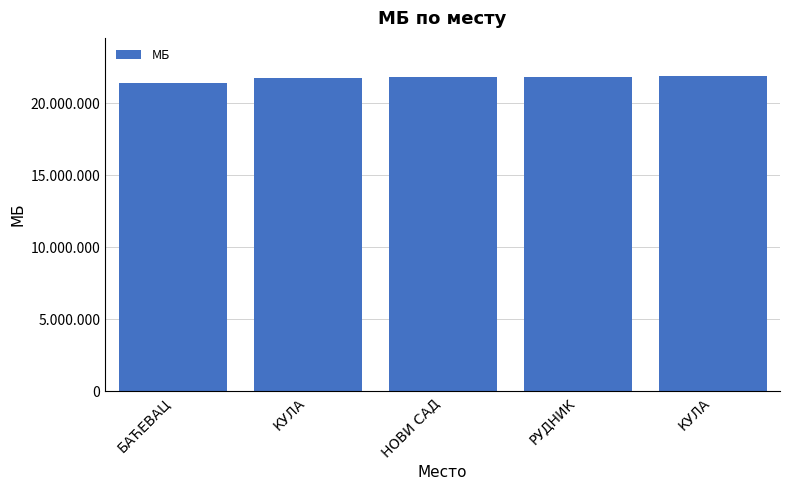

Reading left to right, what are all the values shown in this chart?

21369799	21751332	21801798	21844659	21900788